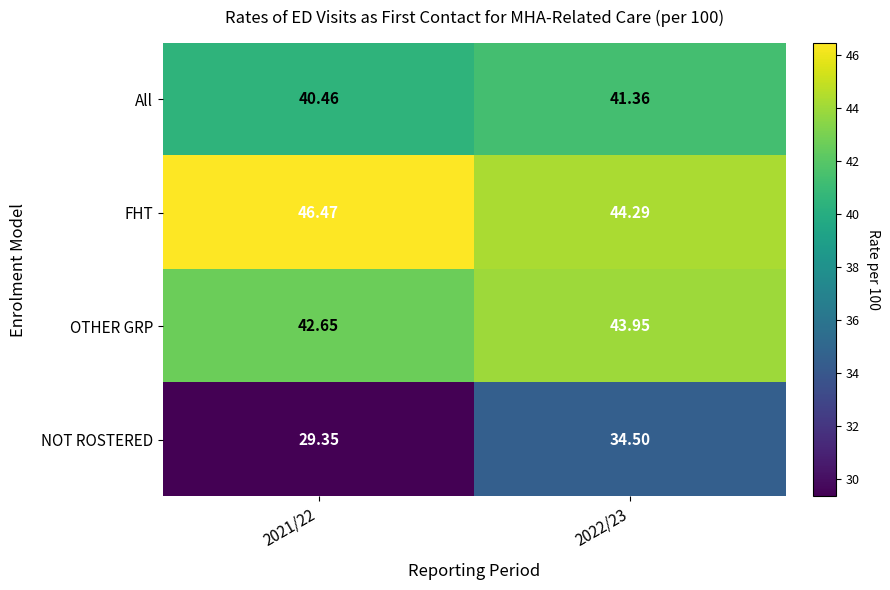

List the series in order of their peak value, lowest first.

NOT ROSTERED, All, OTHER GRP, FHT